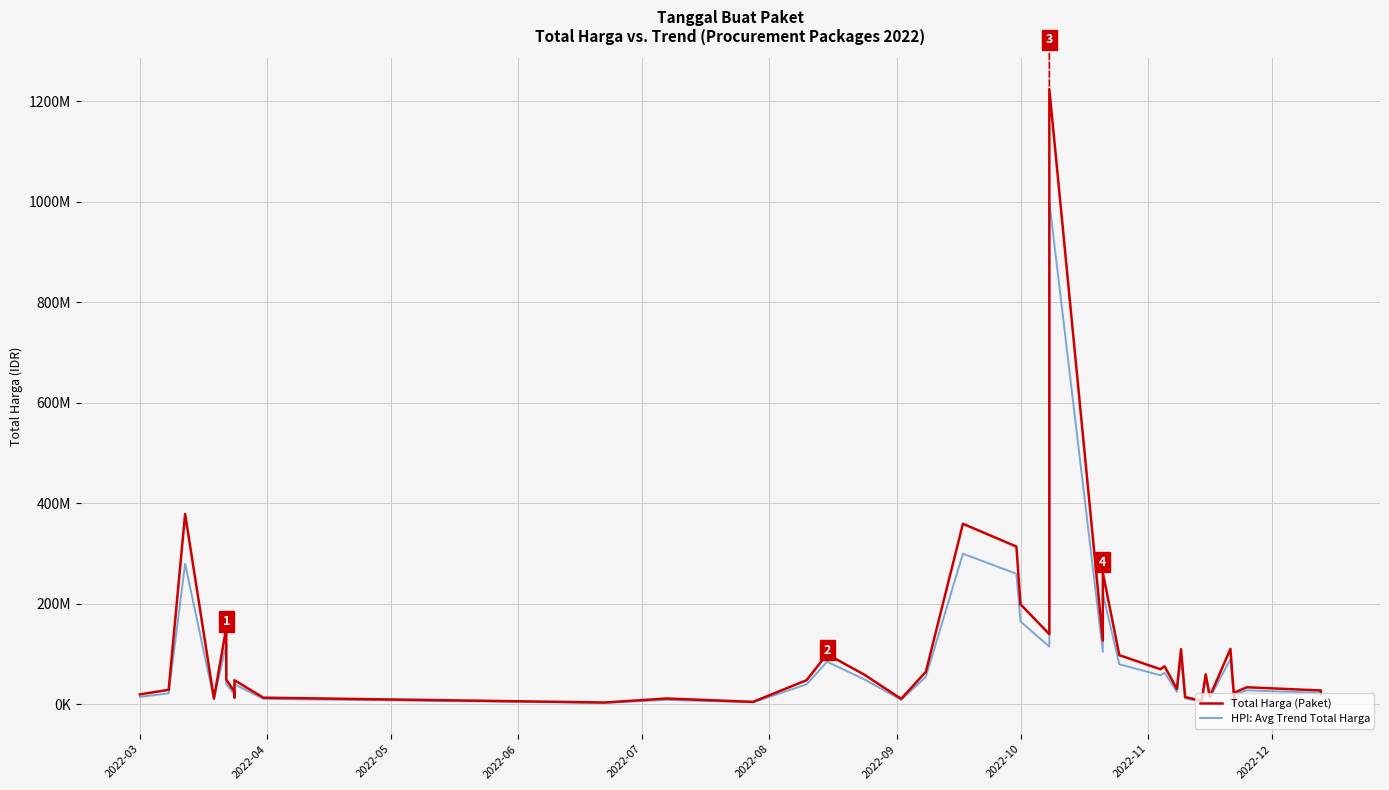

What is the sum of all HPI: Avg Trend Total Harga values?

3567500000